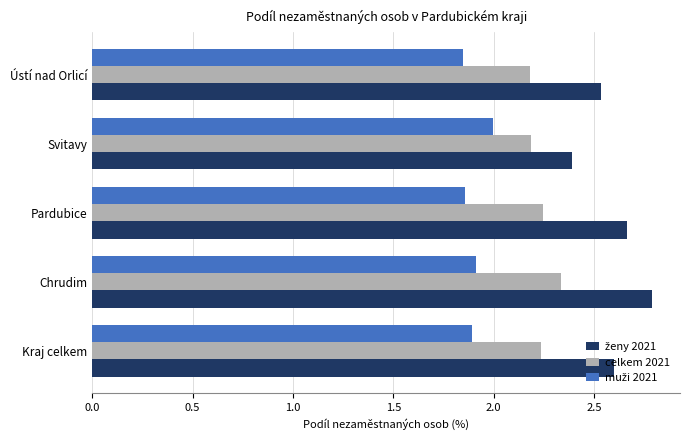

What is the sum of all celkem 2021 values?

11.2